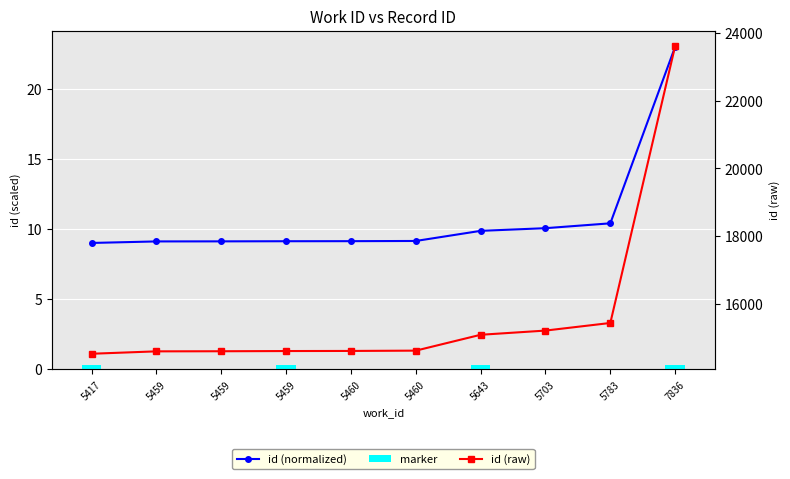

Reading left to right, list all the values displayed in this chart.

id (normalized): 5417=9.0	5459=9.1	5459=9.1	5459=9.1	5460=9.1	5460=9.1	5643=9.9	5703=10.1	5783=10.4	7836=23.0
marker: 5417=0.3	5459=0.0	5459=0.0	5459=0.3	5460=0.0	5460=0.0	5643=0.3	5703=0.0	5783=0.0	7836=0.3
id (raw): 5417=14520.0	5459=14591.0	5459=14594.0	5459=14600.0	5460=14603.0	5460=14612.0	5643=15081.0	5703=15205.0	5783=15430.0	7836=23620.0